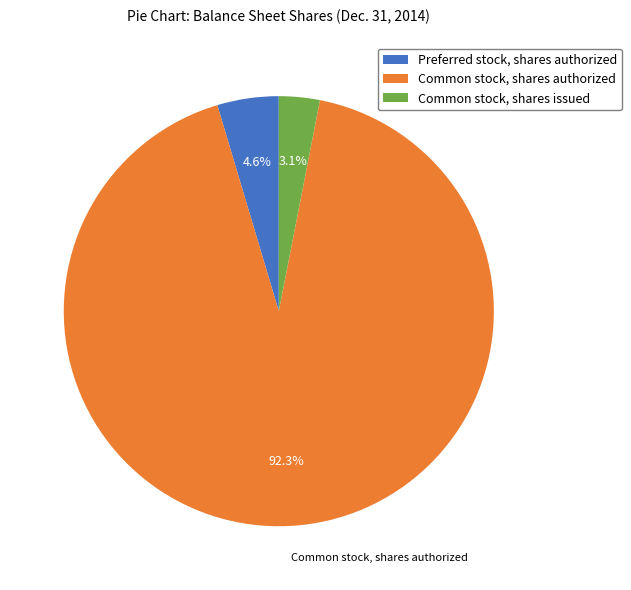

Which category has the smallest portion of the pie?

Common stock, shares issued